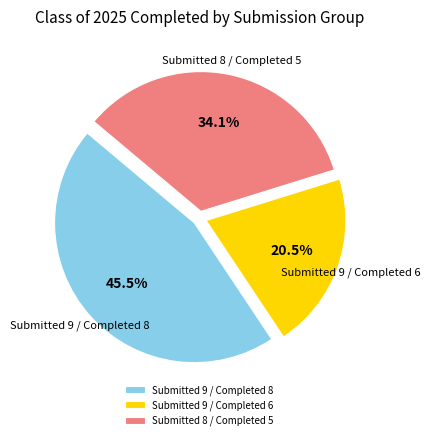

What is the ratio of the value at Submitted 8 / Completed 5 to the value at Submitted 9 / Completed 6?

1.7